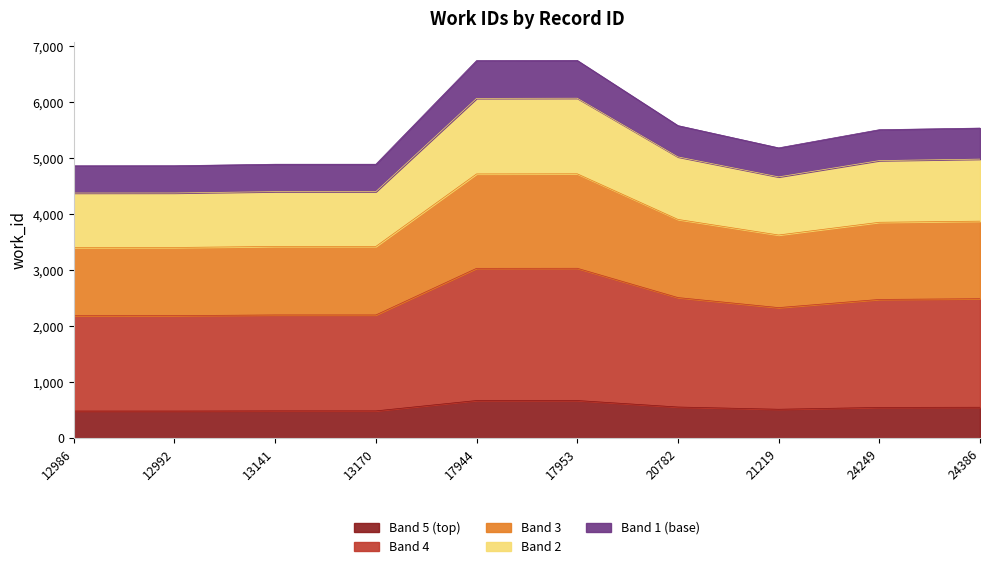

Is it true that the value at 17953 is 3807?

False